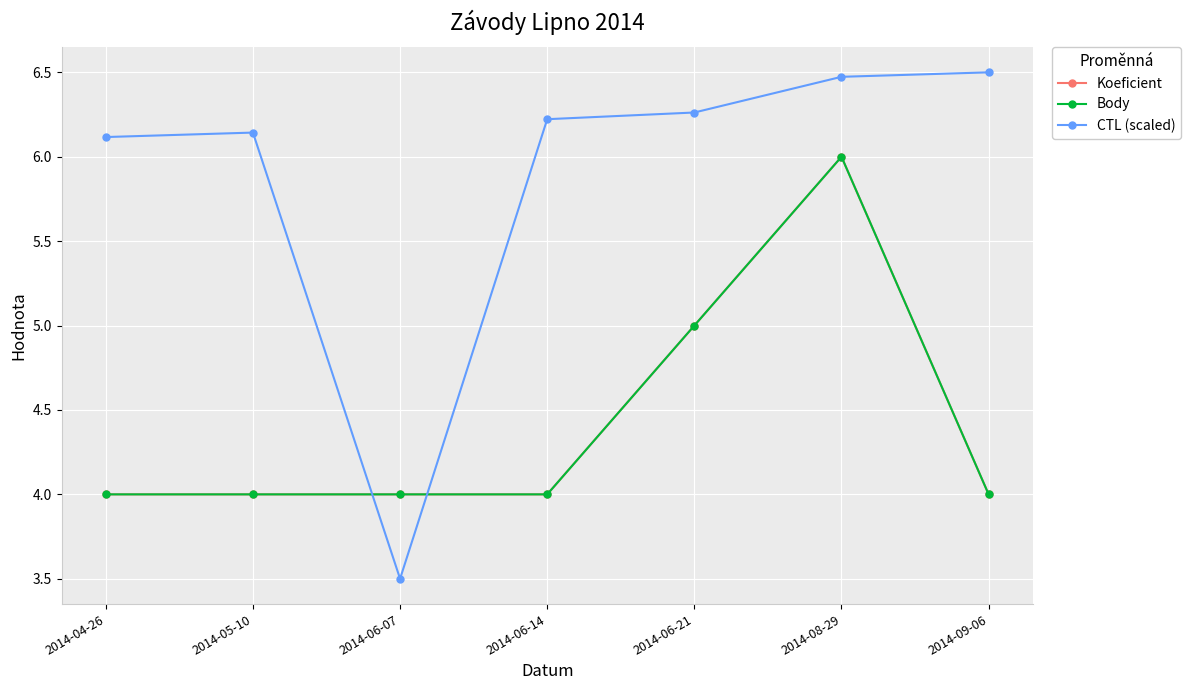

The Body series shows 4.0 at 2014-06-14. True or false?

True